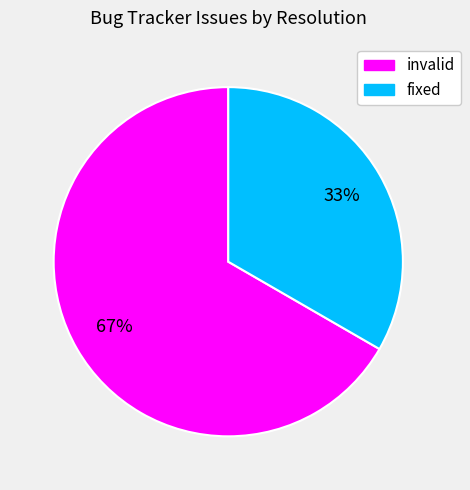

Do invalid and fixed together represent more than half of the pie?

Yes